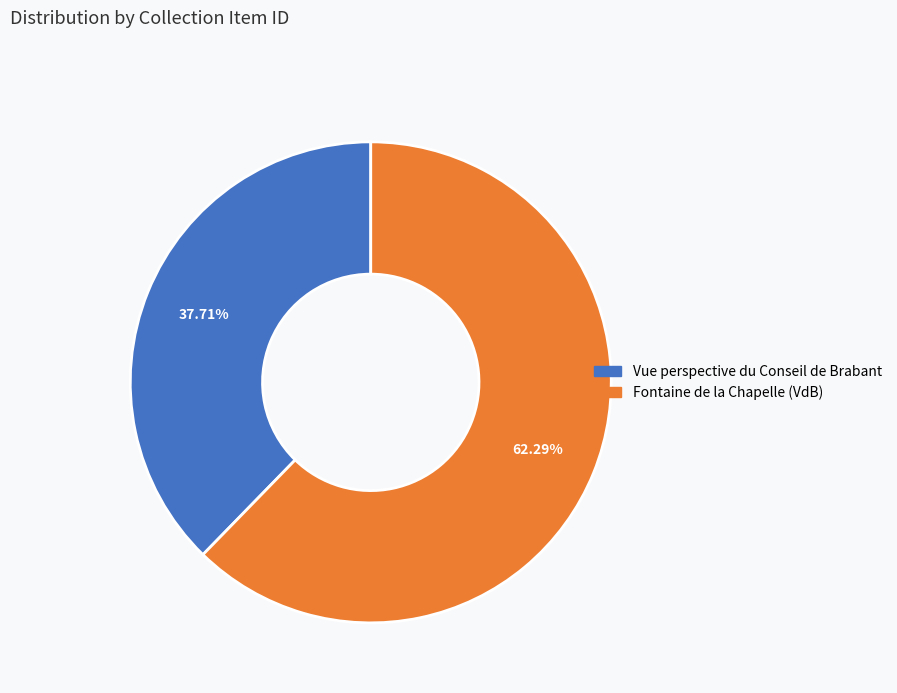

What is the total percentage of Vue perspective du Conseil de Brabant and Fontaine de la Chapelle (VdB)?

100.0%